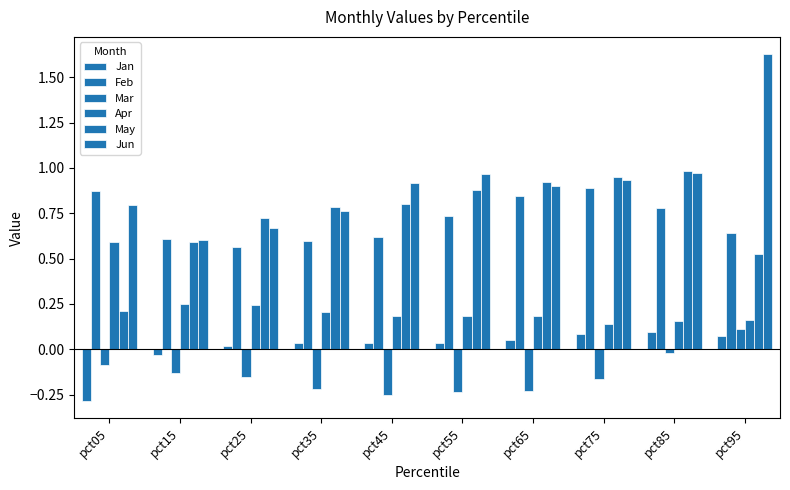

Are the bars horizontal?

No